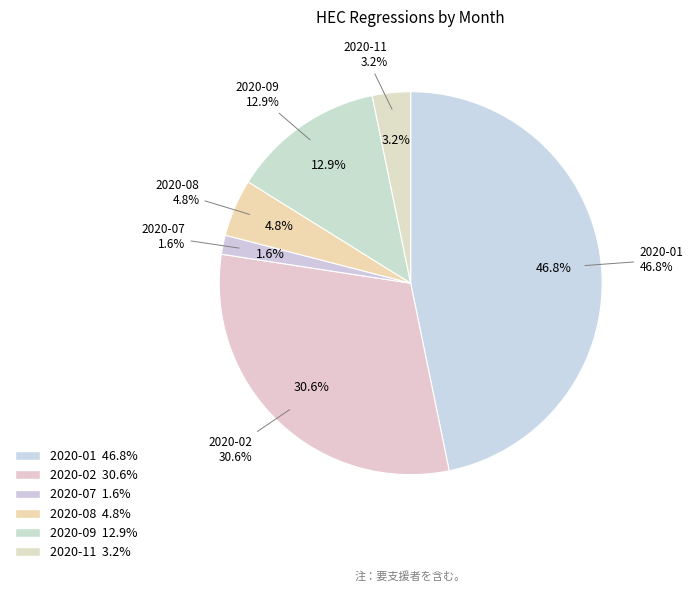

Approximately how many times larger is the value at 2020-09 compared to 2020-11?

4.0